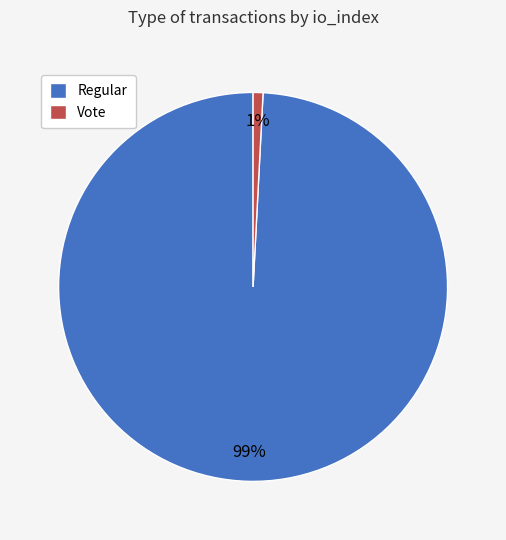

How many slices are in this pie chart?

2